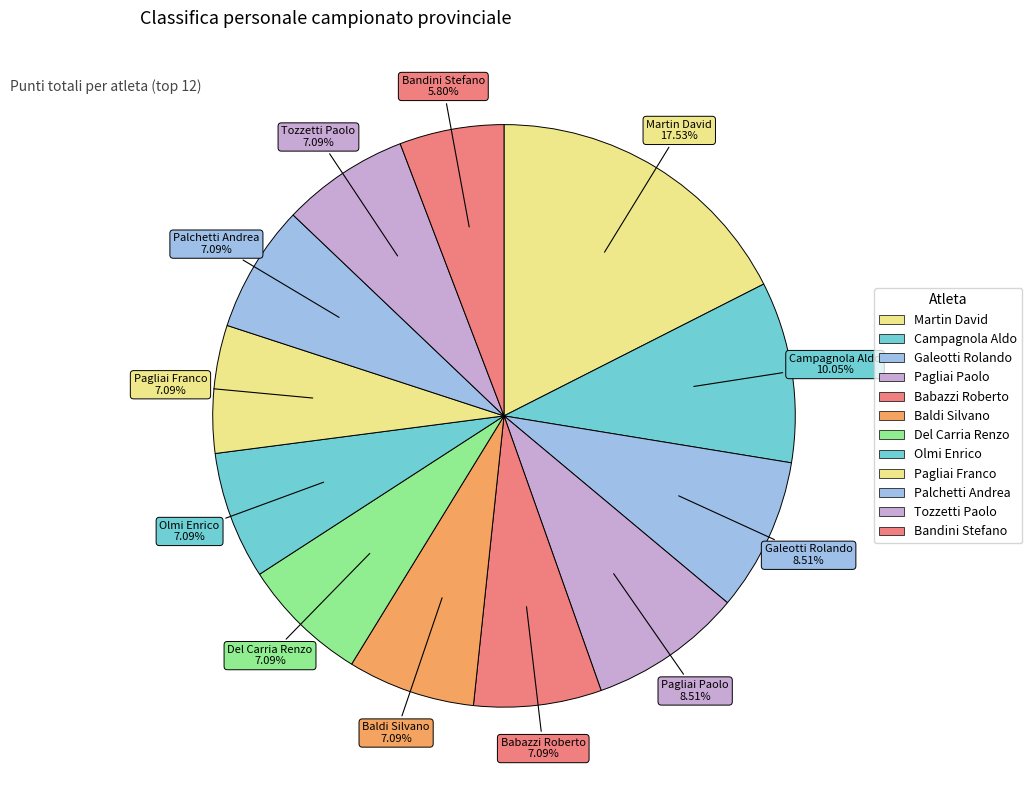

How many slices are in this pie chart?

12